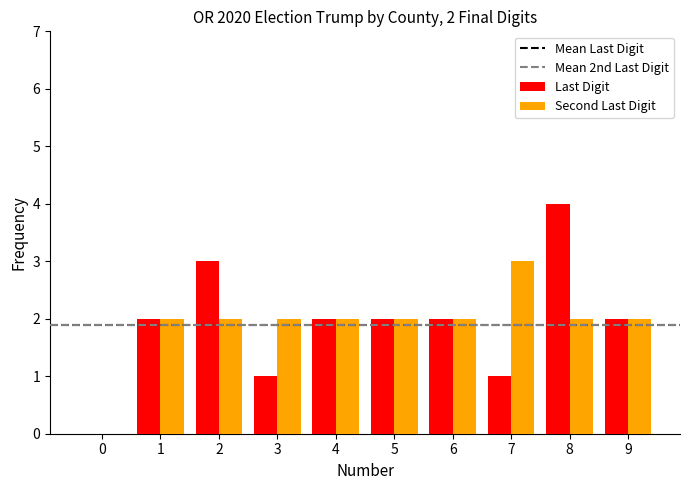

The value of Second Last Digit at 5 is 1. True or false?

False